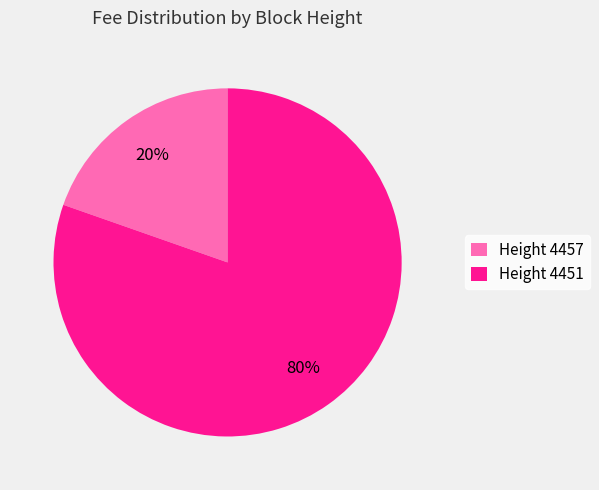

To the nearest percent, what percentage of the pie is Height 4457?

20%